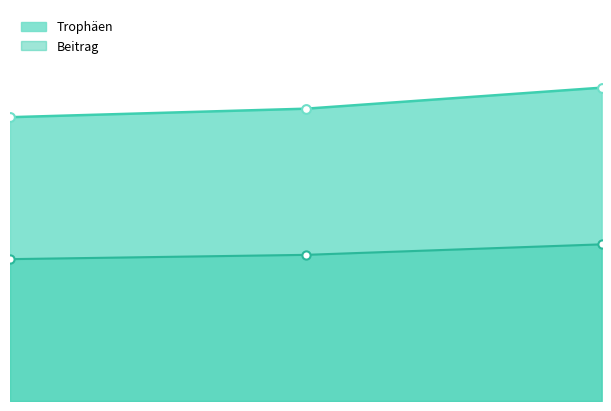

Is the value of Trophäen at 3 greater than the value of Beitrag at 3?

Yes